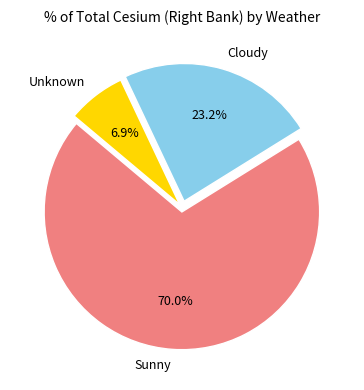

Which category has the smallest portion of the pie?

Unknown